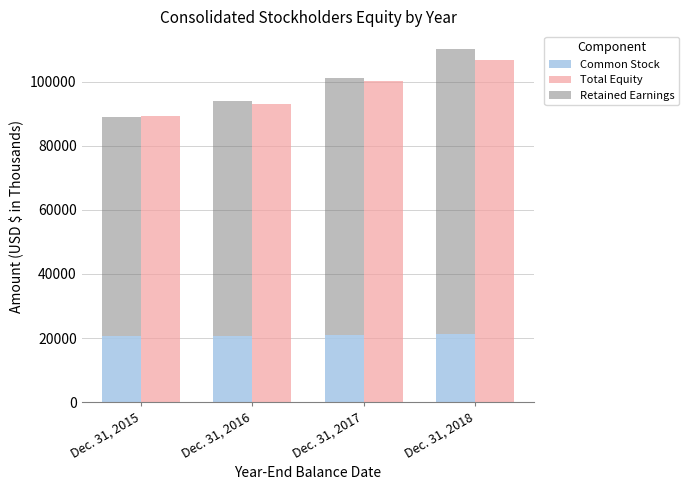

What is the difference between the maximum and minimum values in the Total Equity series?

17380